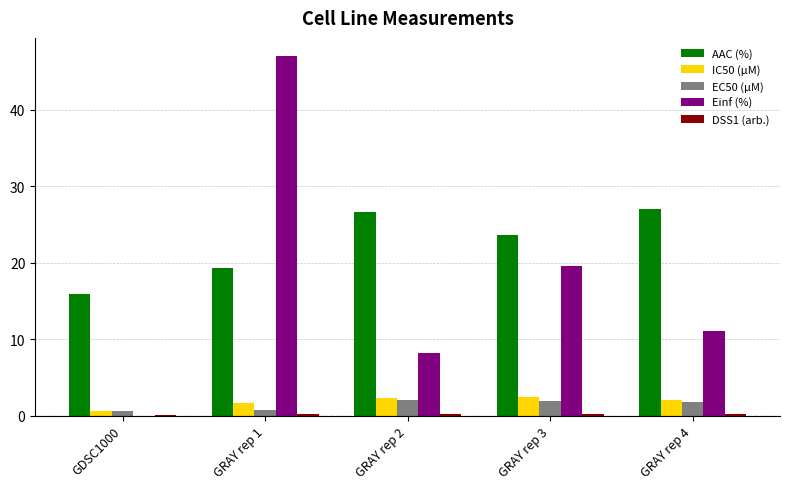

What is the sum of all IC50 (µM) values?

9.2